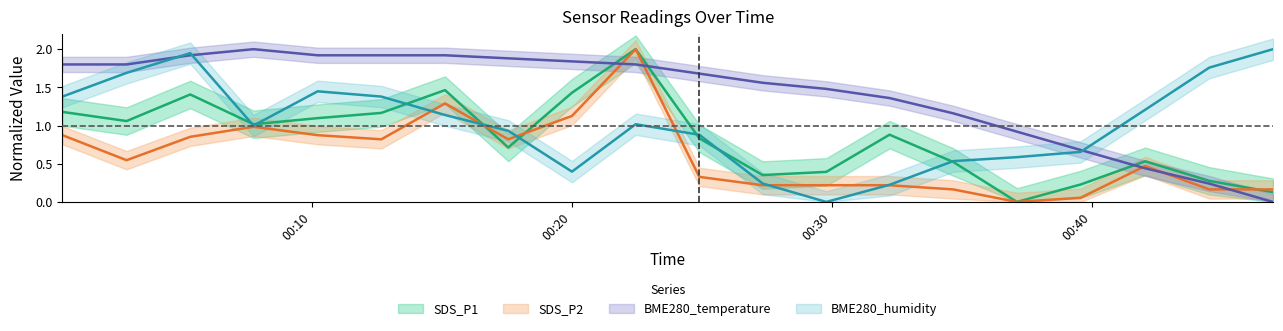

Rank the series at 2022/04/08 00:22:27 from highest to lowest value.

SDS_P1, SDS_P2, BME280_temperature, BME280_humidity